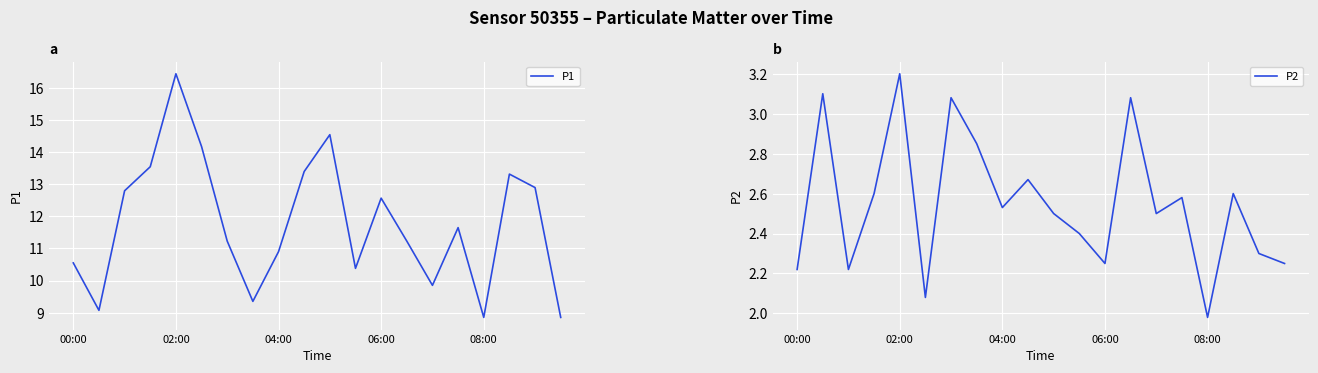

In P2, how many points are lower than both neighbors (excluding endpoints)?

6